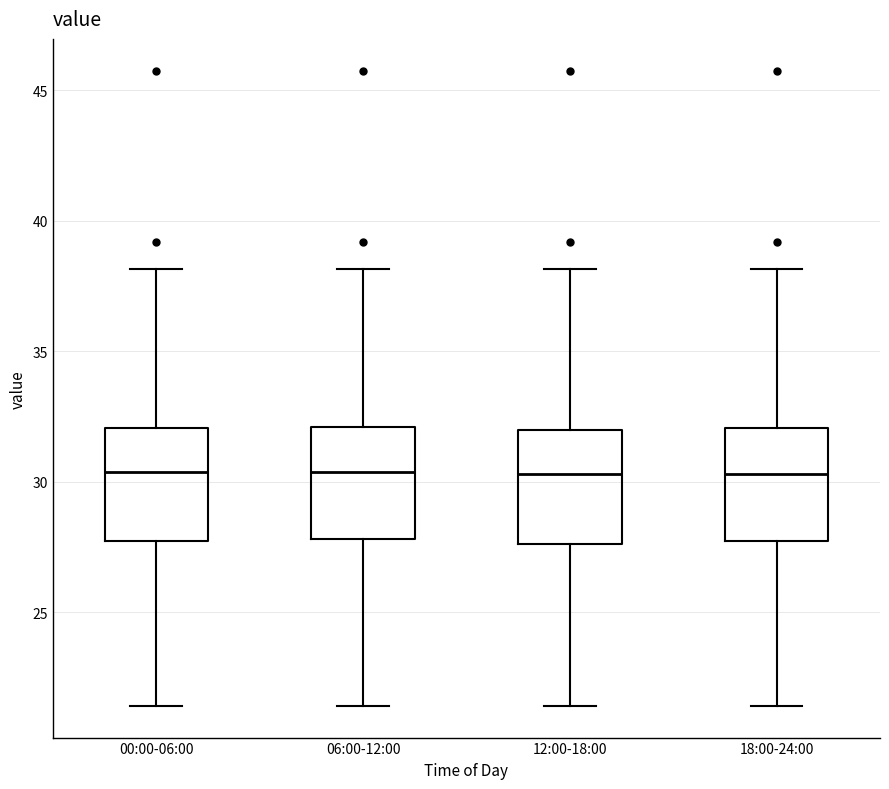

Reading left to right, read every box against the y-axis: the position of its median line, the range the box covers, and the ends of its whiskers. The values are not printed on the chart, so give them approximately, as read against the axis.

00:00-06:00: median 30.5, box 27.5 to 32.0, whiskers 21.5 to 38.0
06:00-12:00: median 30.5, box 28.0 to 32.0, whiskers 21.5 to 38.0
12:00-18:00: median 30.5, box 27.5 to 32.0, whiskers 21.5 to 38.0
18:00-24:00: median 30.5, box 27.5 to 32.0, whiskers 21.5 to 38.0